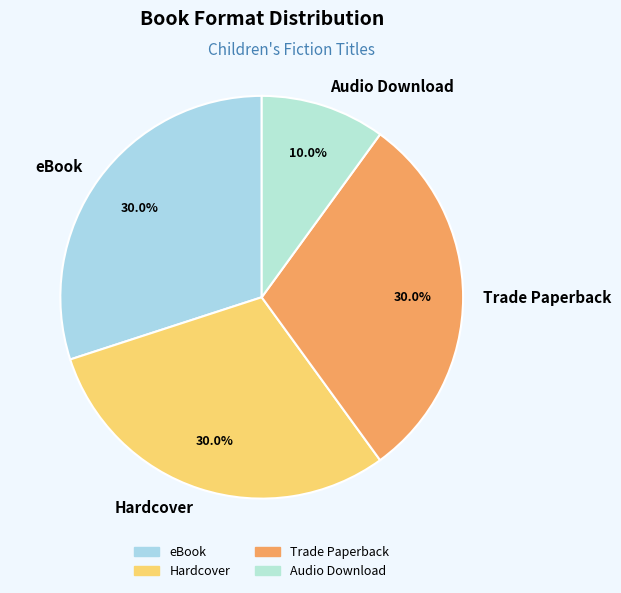

Is it true that Trade Paperback is 30% of the pie?

True